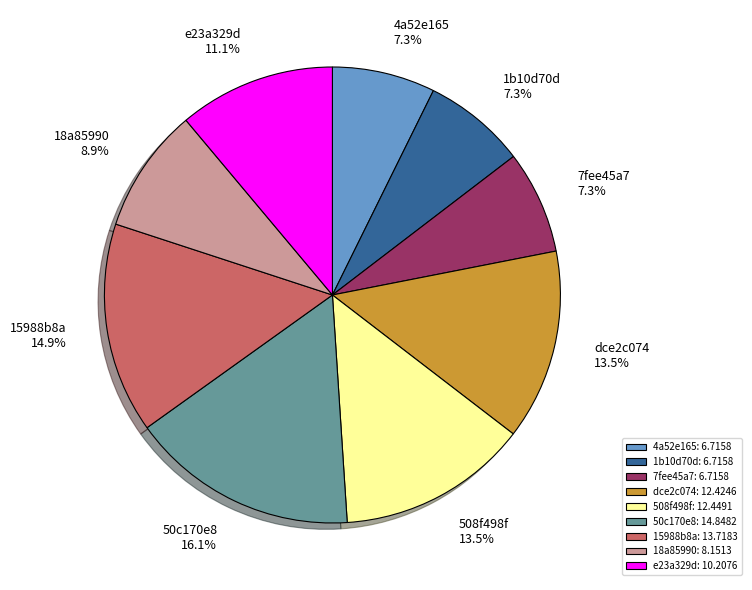

What percentage do dce2c074 and 15988b8a together represent?

28.4%